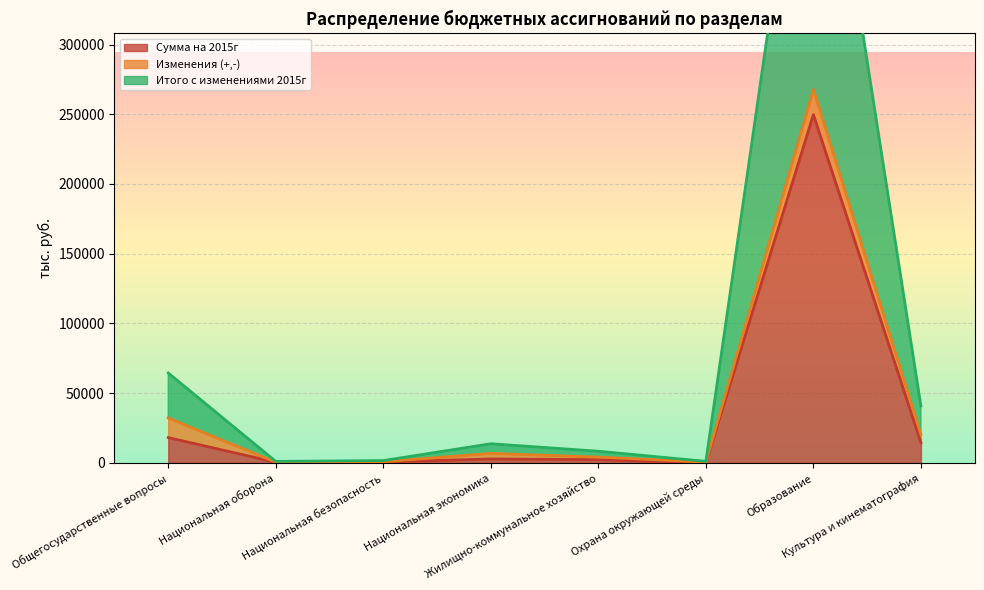

What is the difference between the maximum and minimum values in the Сумма на 2015г series?

249694.5